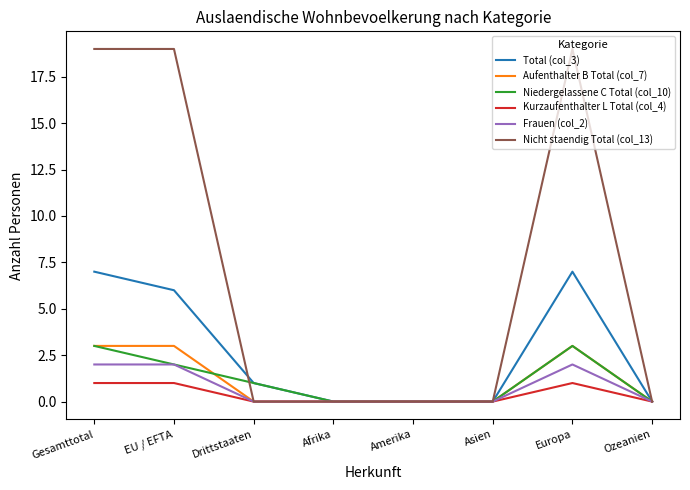

In Total (col_3), how many points are higher than both neighbors (excluding endpoints)?

1